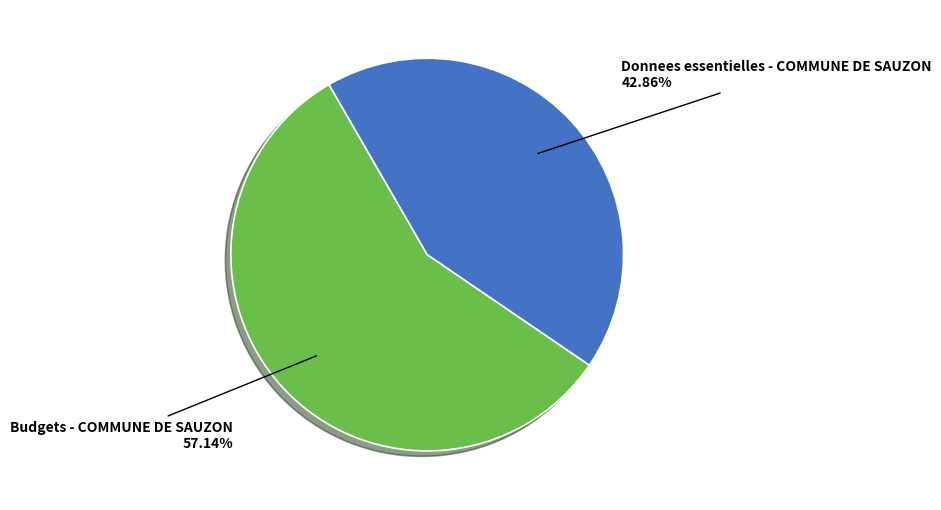

Does any single category account for the majority?

Yes